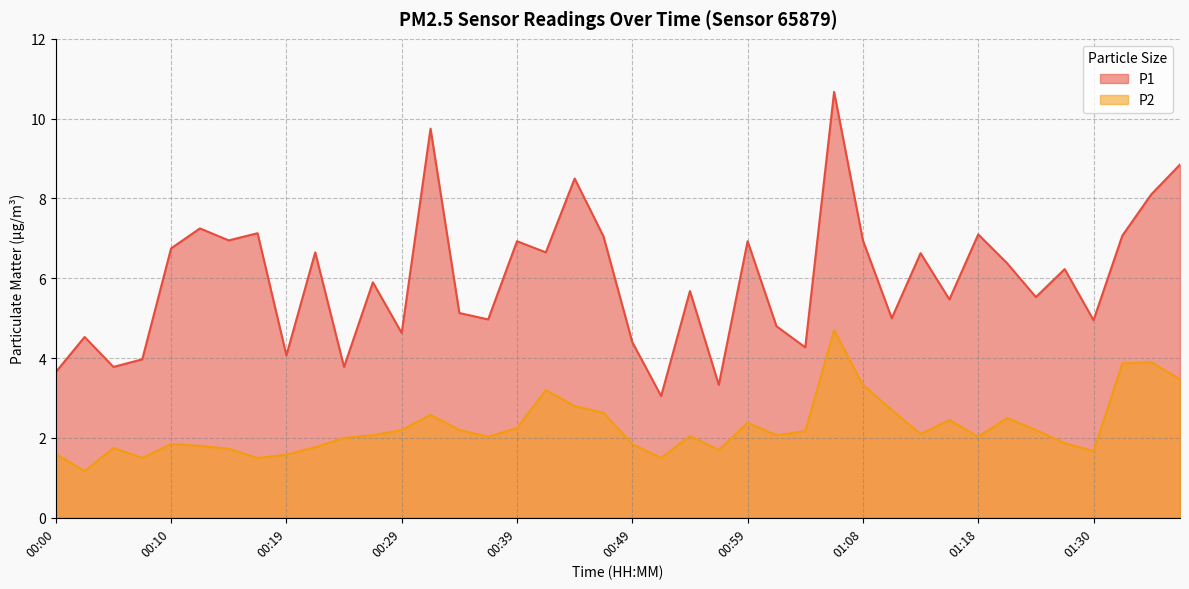

True or false: P2 and P1 intersect in this chart.

False